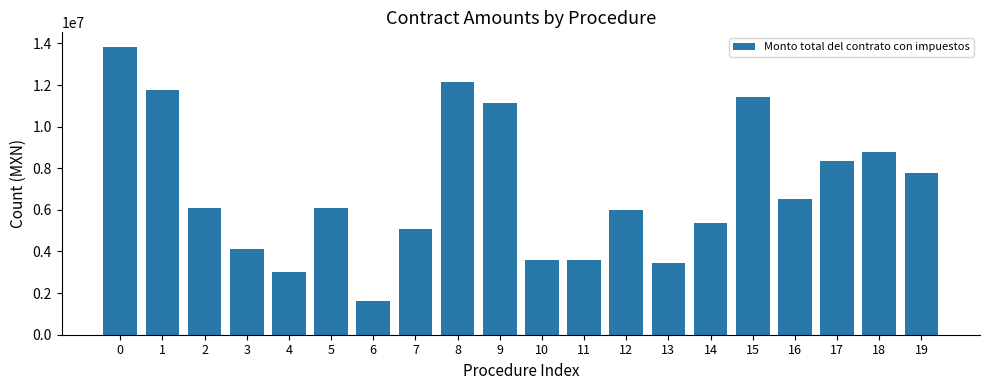

The chart shows a value of 1644228.1 at 6. True or false?

True